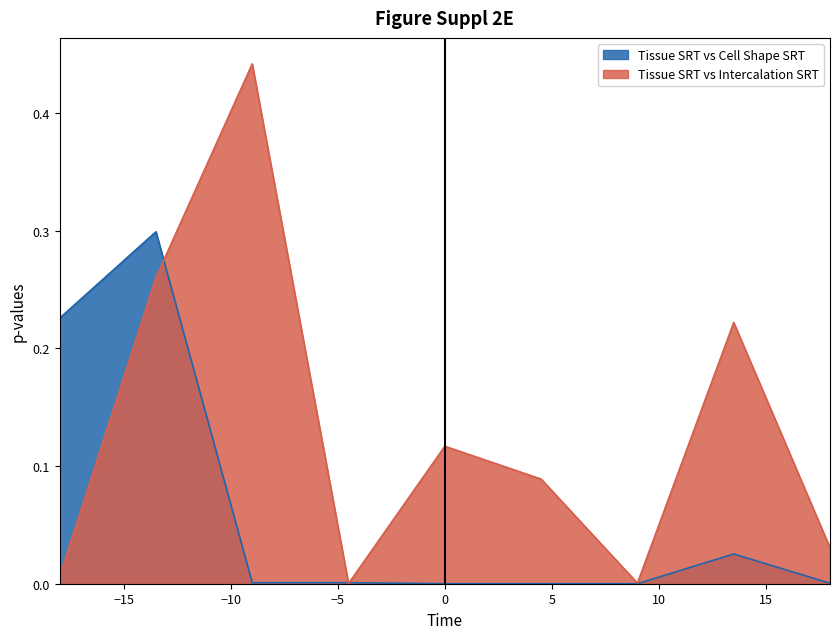

What is the difference between the Tissue SRT vs Cell Shape SRT values at -13.5 and 13.5?

0.3